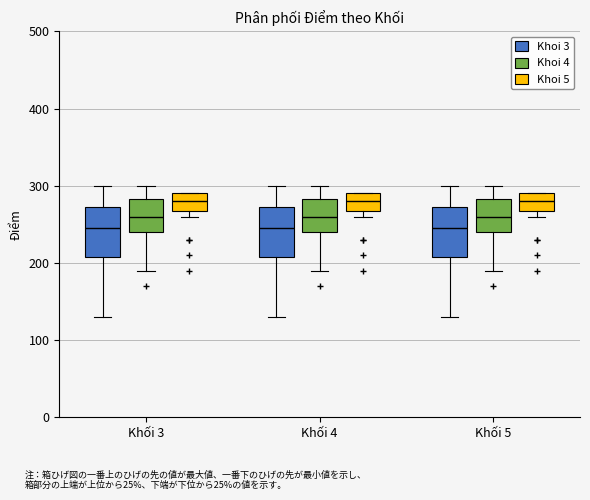

Reading left to right, read every box against the y-axis: the position of its median line, the range the box covers, and the ends of its whiskers. The values are not printed on the chart, so give them approximately, as read against the axis.

Khối 3 (Khoi 3): median 250, box 210 to 270, whiskers 130 to 300
Khối 3 (Khoi 4): median 260, box 240 to 280, whiskers 190 to 300
Khối 3 (Khoi 5): median 280, box 270 to 290, whiskers 260 to 290
Khối 4 (Khoi 3): median 250, box 210 to 270, whiskers 130 to 300
Khối 4 (Khoi 4): median 260, box 240 to 280, whiskers 190 to 300
Khối 4 (Khoi 5): median 280, box 270 to 290, whiskers 260 to 290
Khối 5 (Khoi 3): median 250, box 210 to 270, whiskers 130 to 300
Khối 5 (Khoi 4): median 260, box 240 to 280, whiskers 190 to 300
Khối 5 (Khoi 5): median 280, box 270 to 290, whiskers 260 to 290